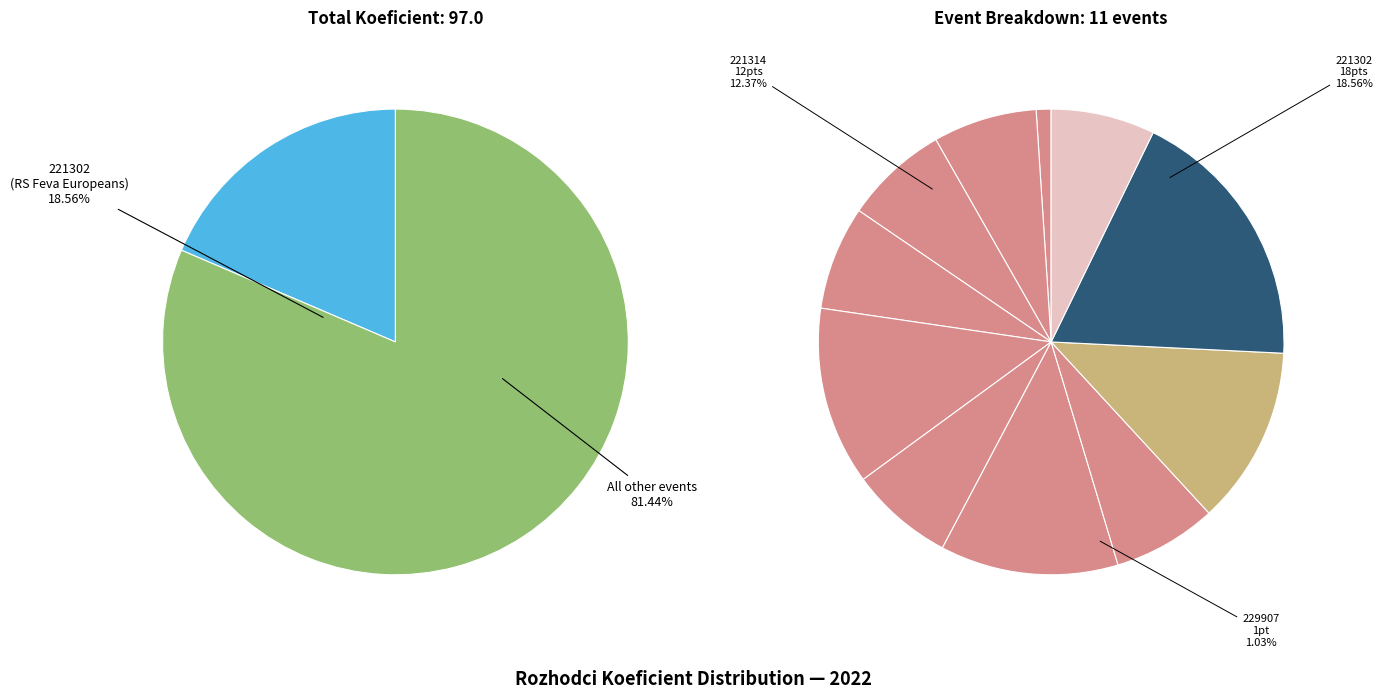

What percentage is NOT represented by 221305?

92.8%